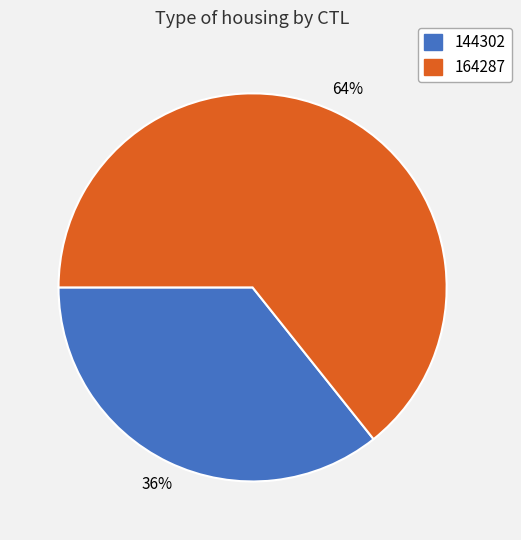

To the nearest percent, what is the average slice percentage?

50%